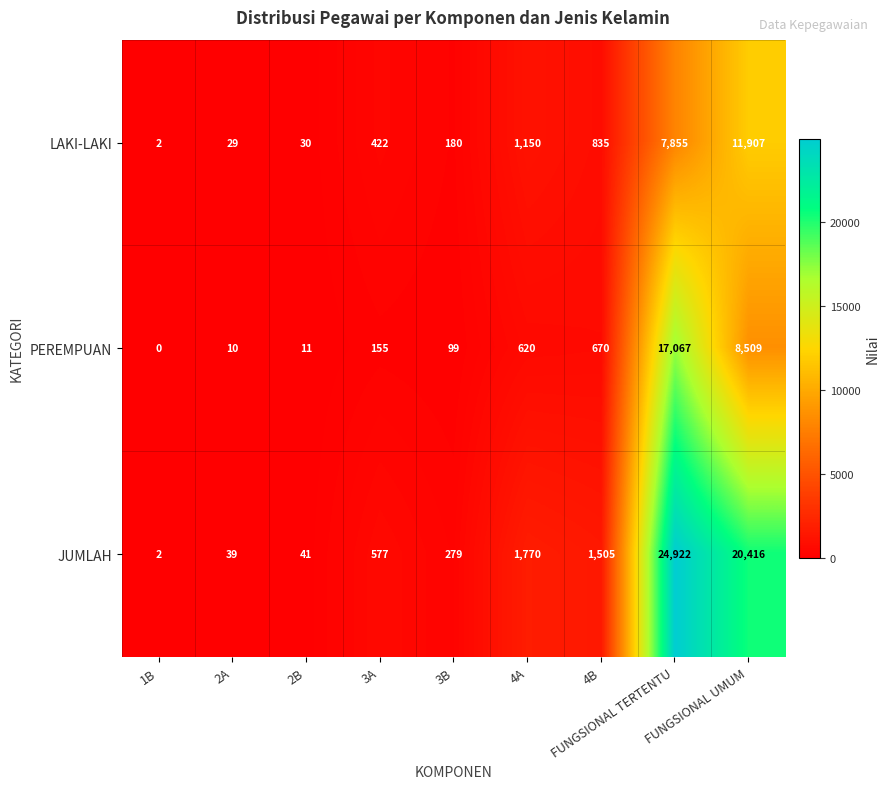

What is the difference between the second highest and second lowest values in the JUMLAH series?

20377